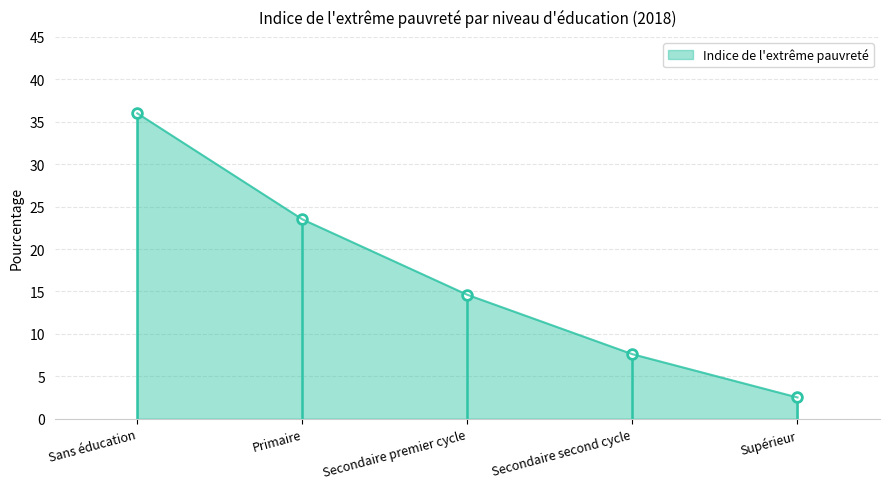

Reading right to left, what are all the values shown in this chart?

2.5	7.6	14.6	23.5	36.0